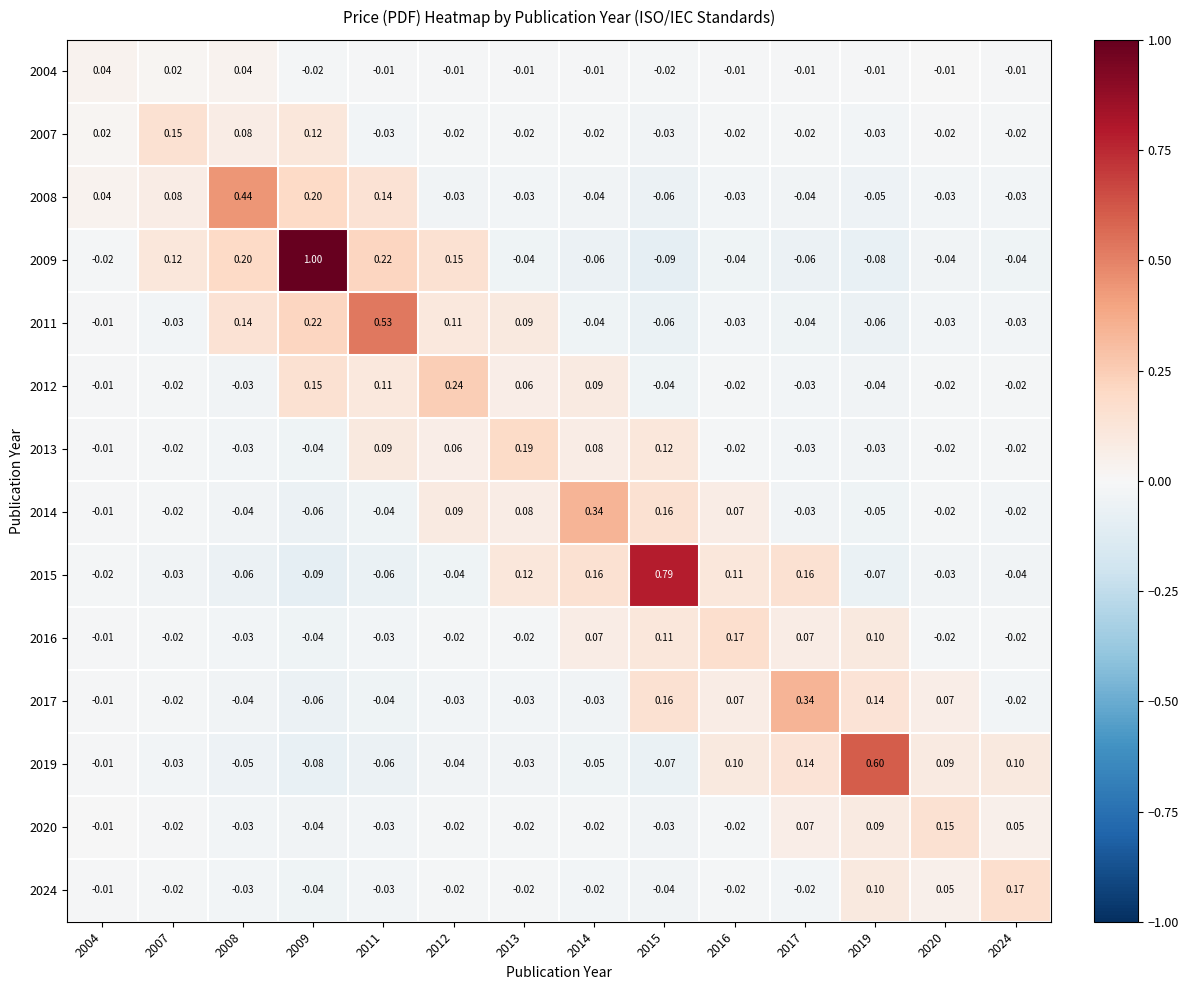

How many categories are shown in the chart?

14